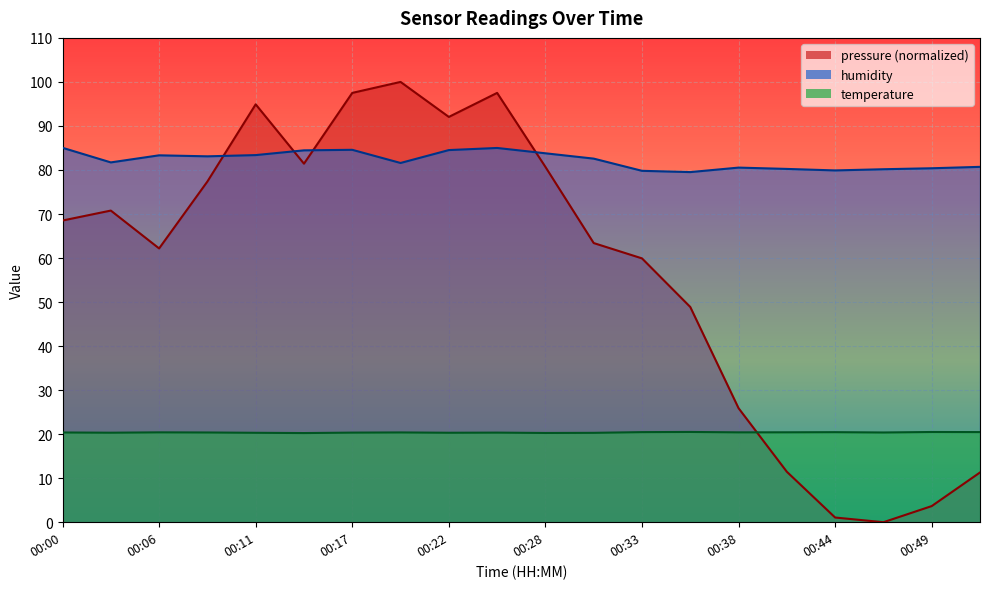

Which category has the lowest value in the pressure series?

00:47